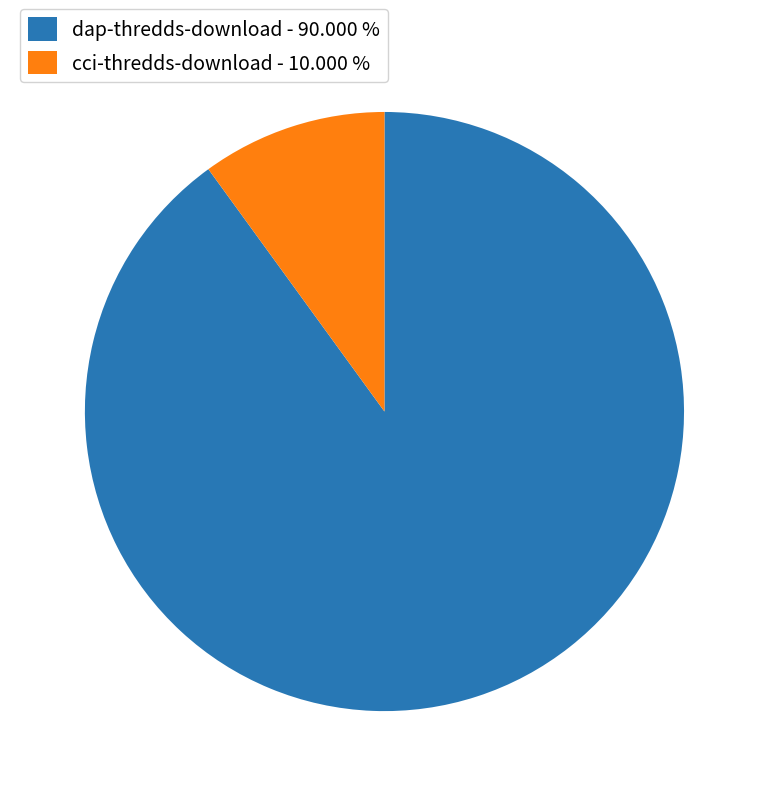

Rank the categories by value from highest to lowest.

dap-thredds-download, cci-thredds-download